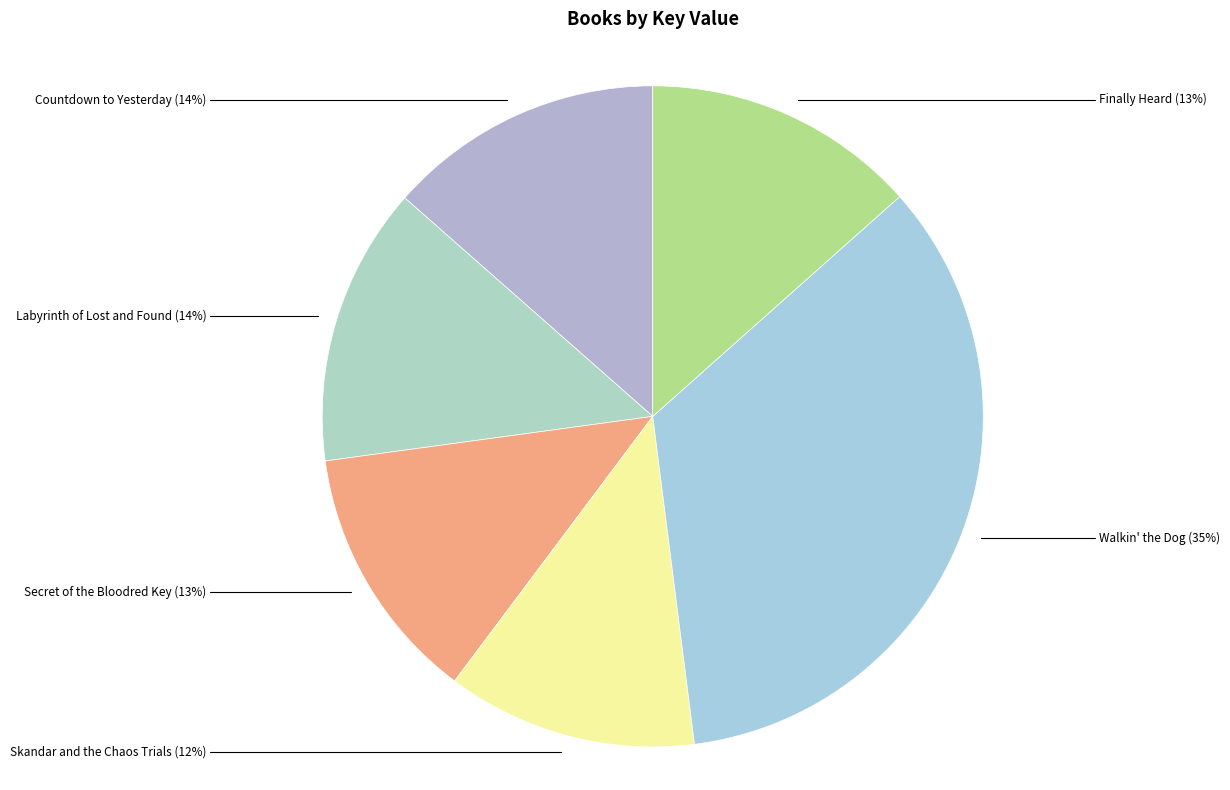

To the nearest percent, what is the average slice percentage?

17%